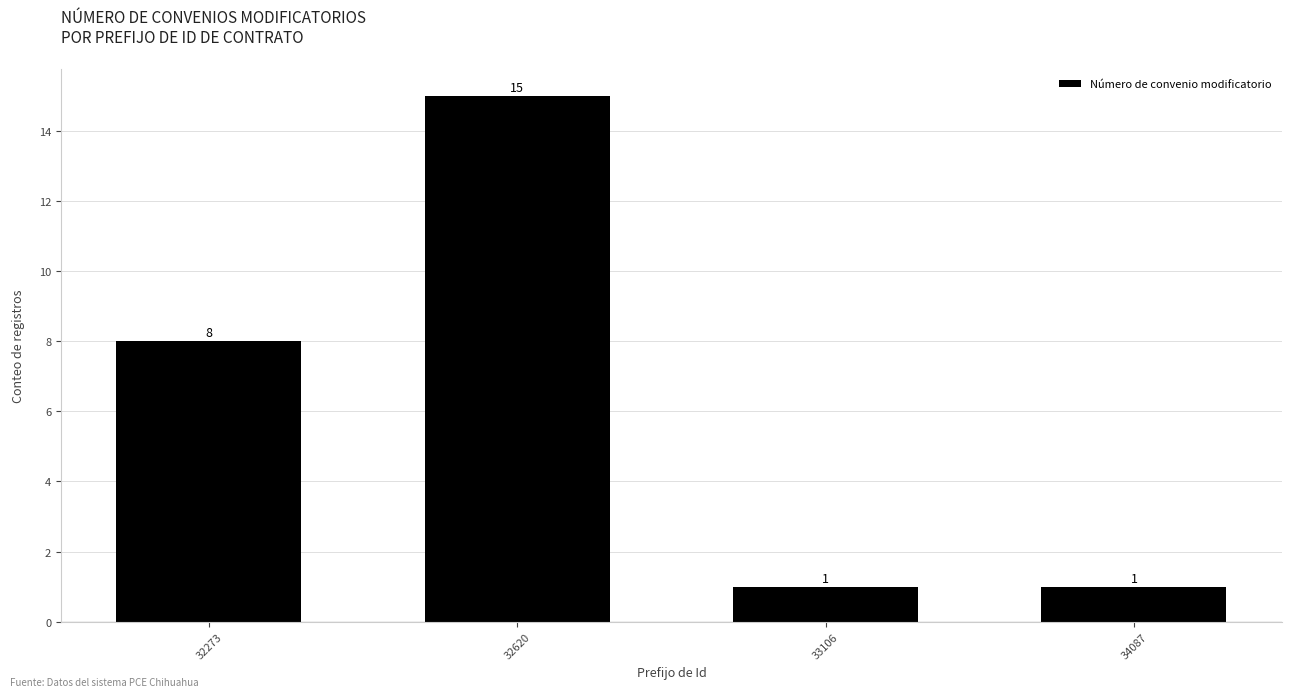

How many data points are less than 8?

2